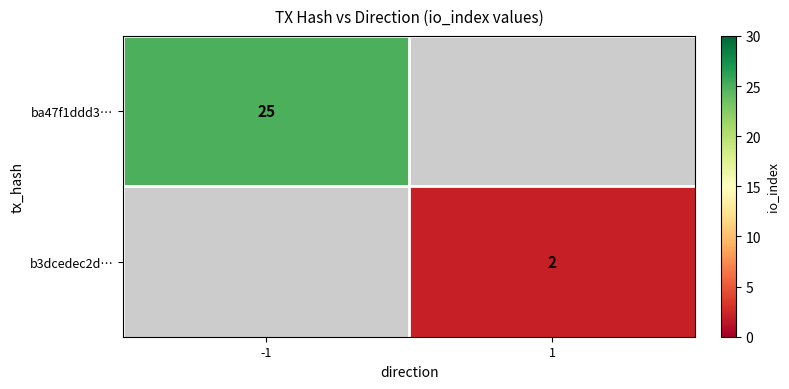

Which has a higher value, 1 or -1?

-1